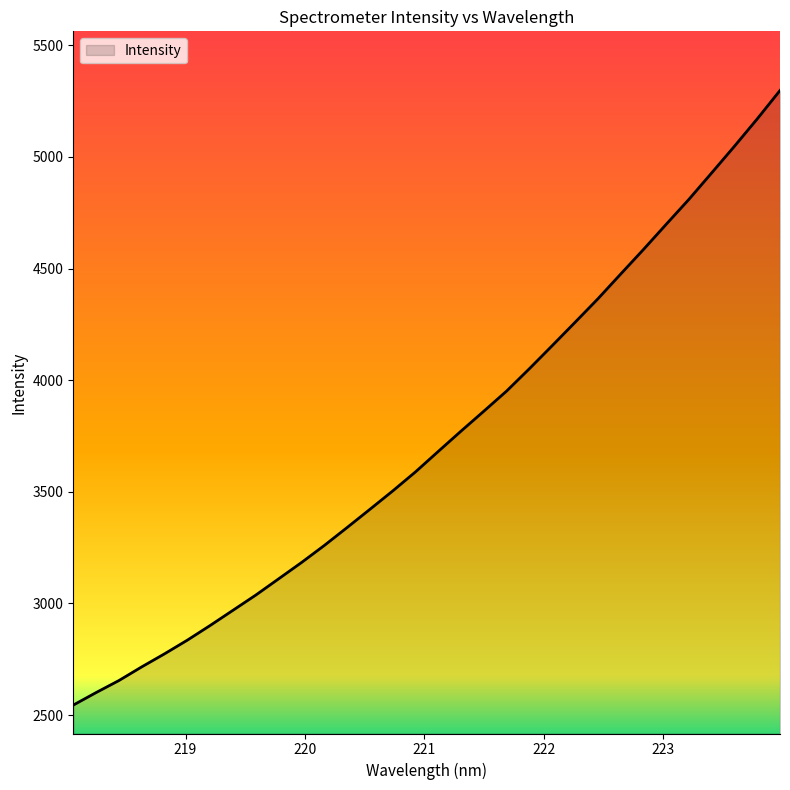

What is the difference between the maximum and minimum values?

2753.0